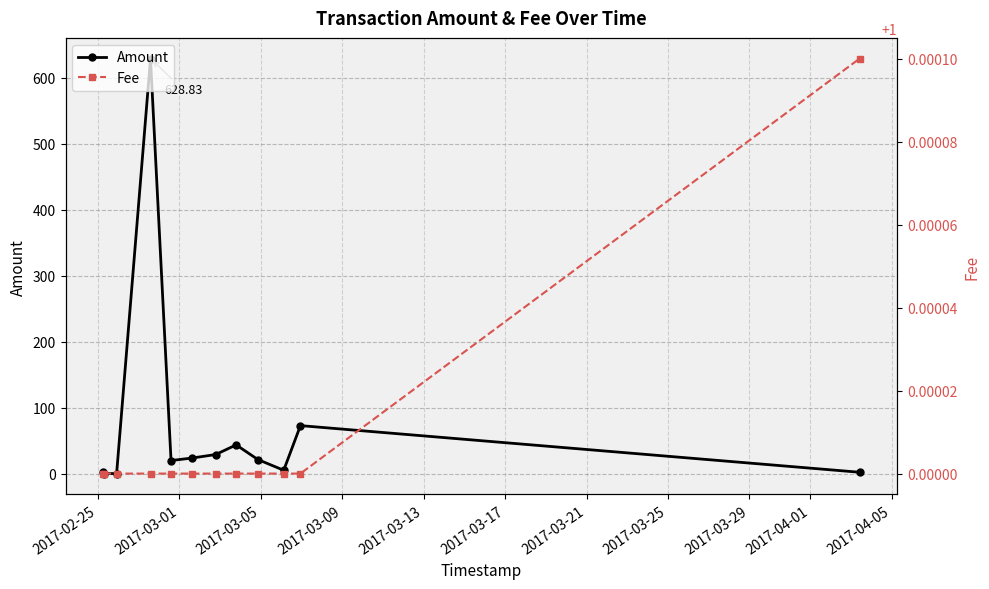

How many values in the Amount series exceed 21?

6